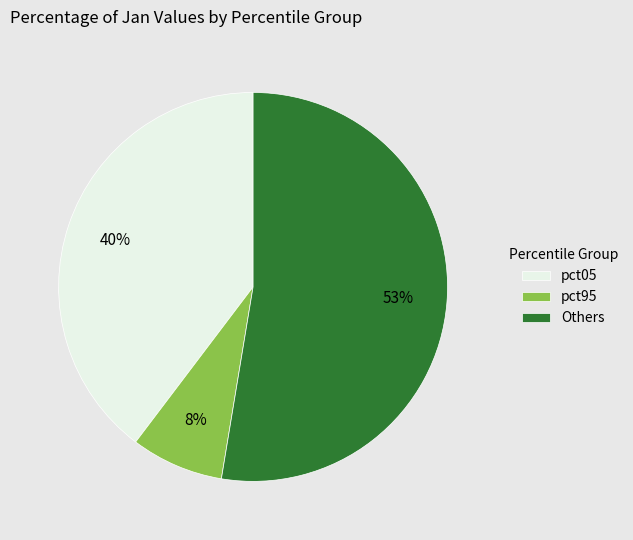

To the nearest percent, what is the combined percentage of pct05 and Others?

92%